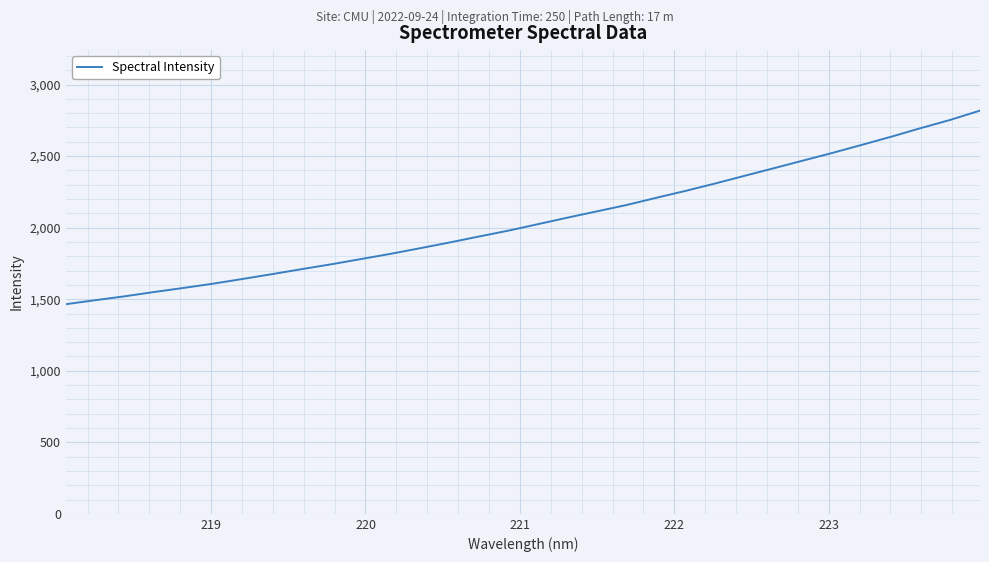

What is the maximum value shown in the chart?

2818.1